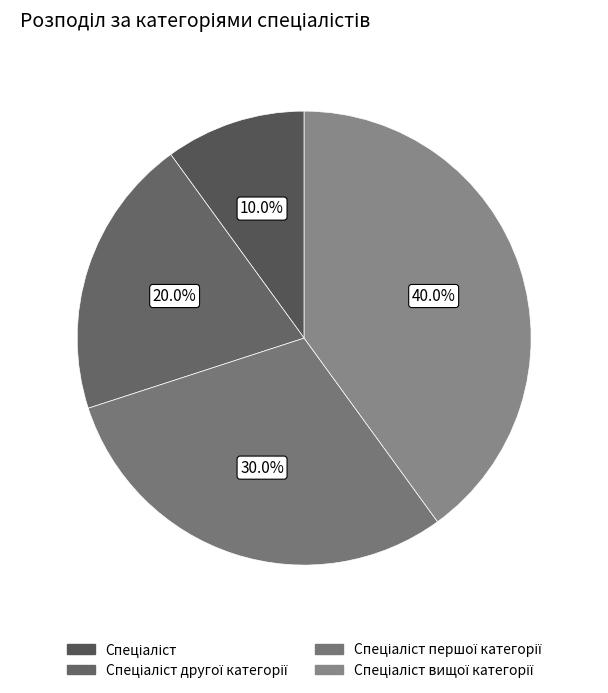

Count the number of slices in the pie.

4